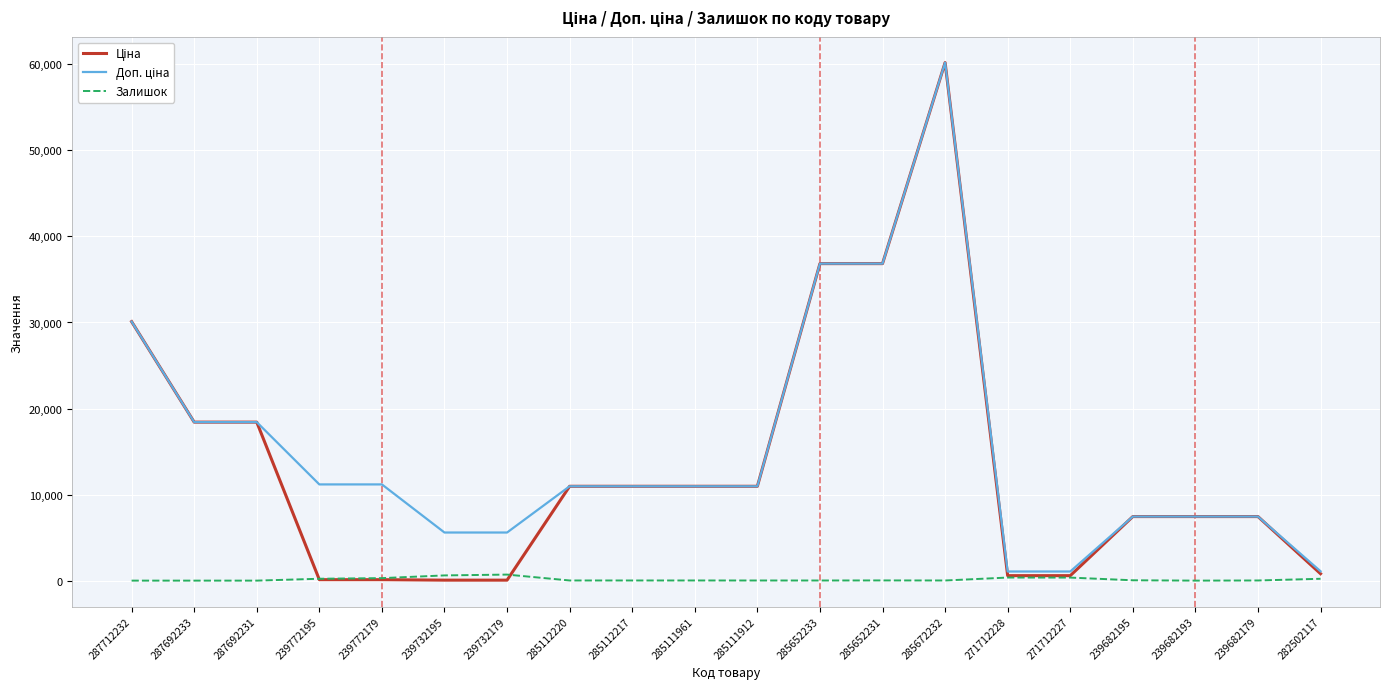

What is the difference between the Залишок values at 271712227 and 285652233?

339.0